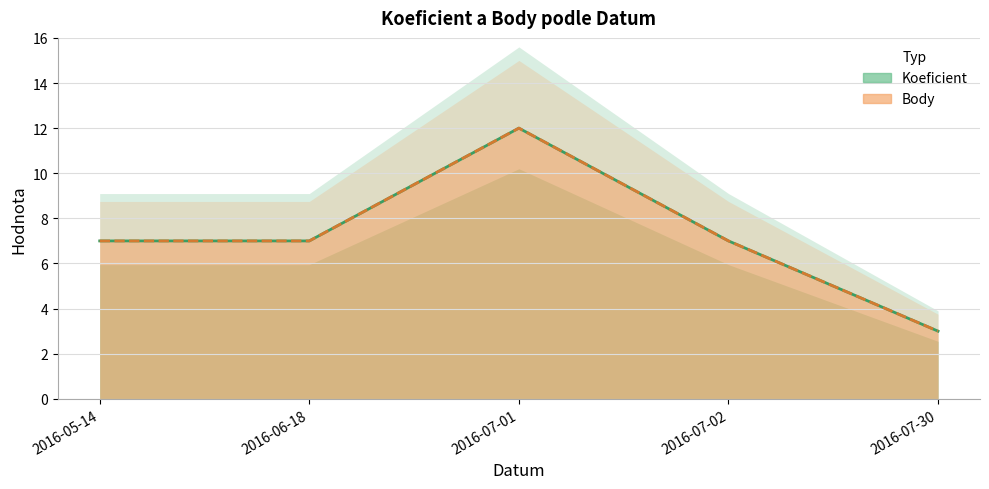

List the labels in order of Koeficient (linie) value, smallest first.

2016-07-30, 2016-05-14, 2016-06-18, 2016-07-02, 2016-07-01